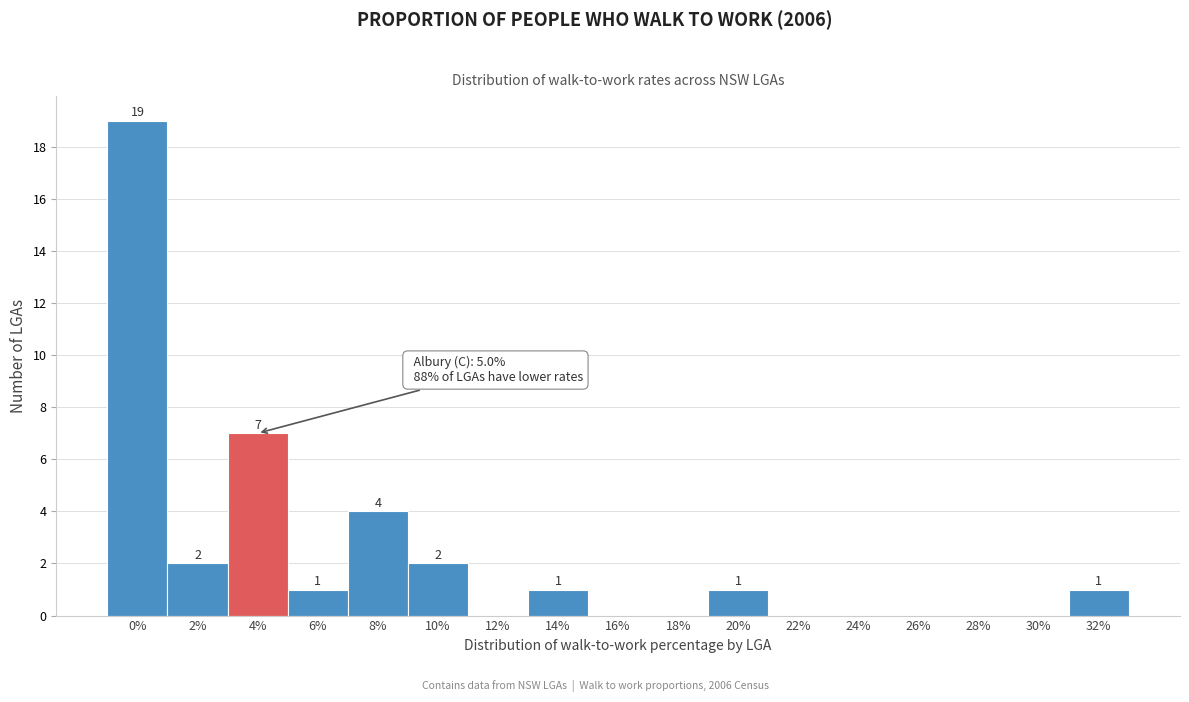

Reading right to left, transcribe all the data shown in this chart.

32%=1	30%=0	28%=0	26%=0	24%=0	22%=0	20%=1	18%=0	16%=0	14%=1	12%=0	10%=2	8%=4	6%=1	4%=7	2%=2	0%=19